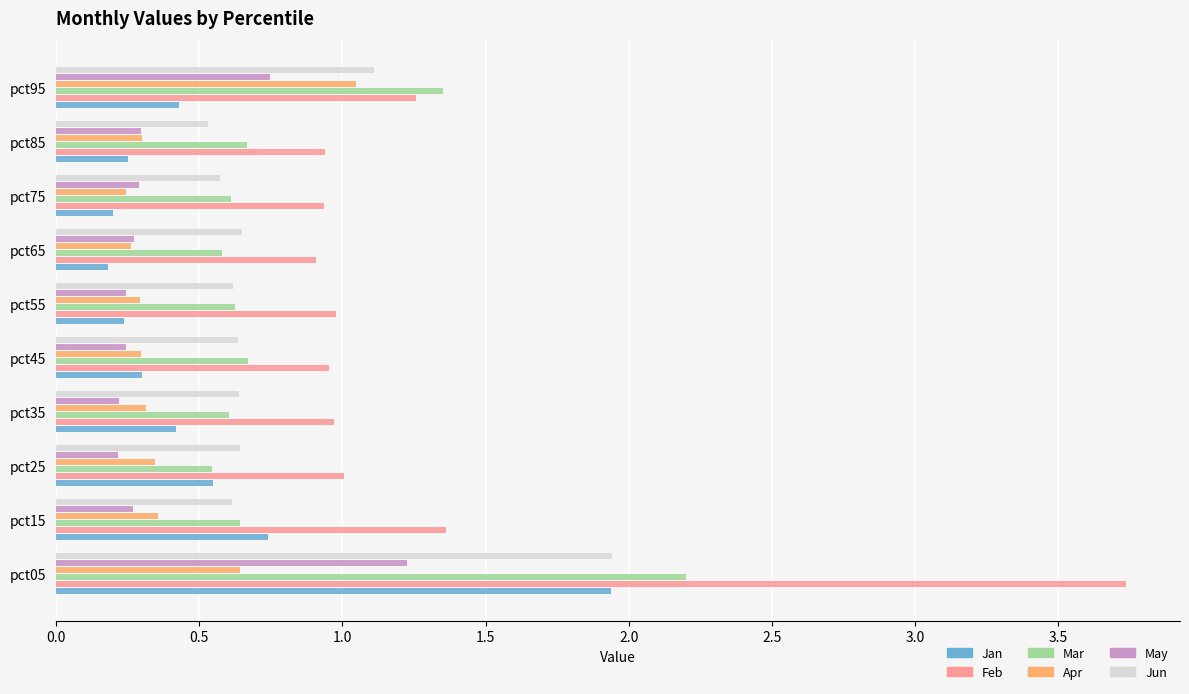

What is the sum of all Jan values?

5.2